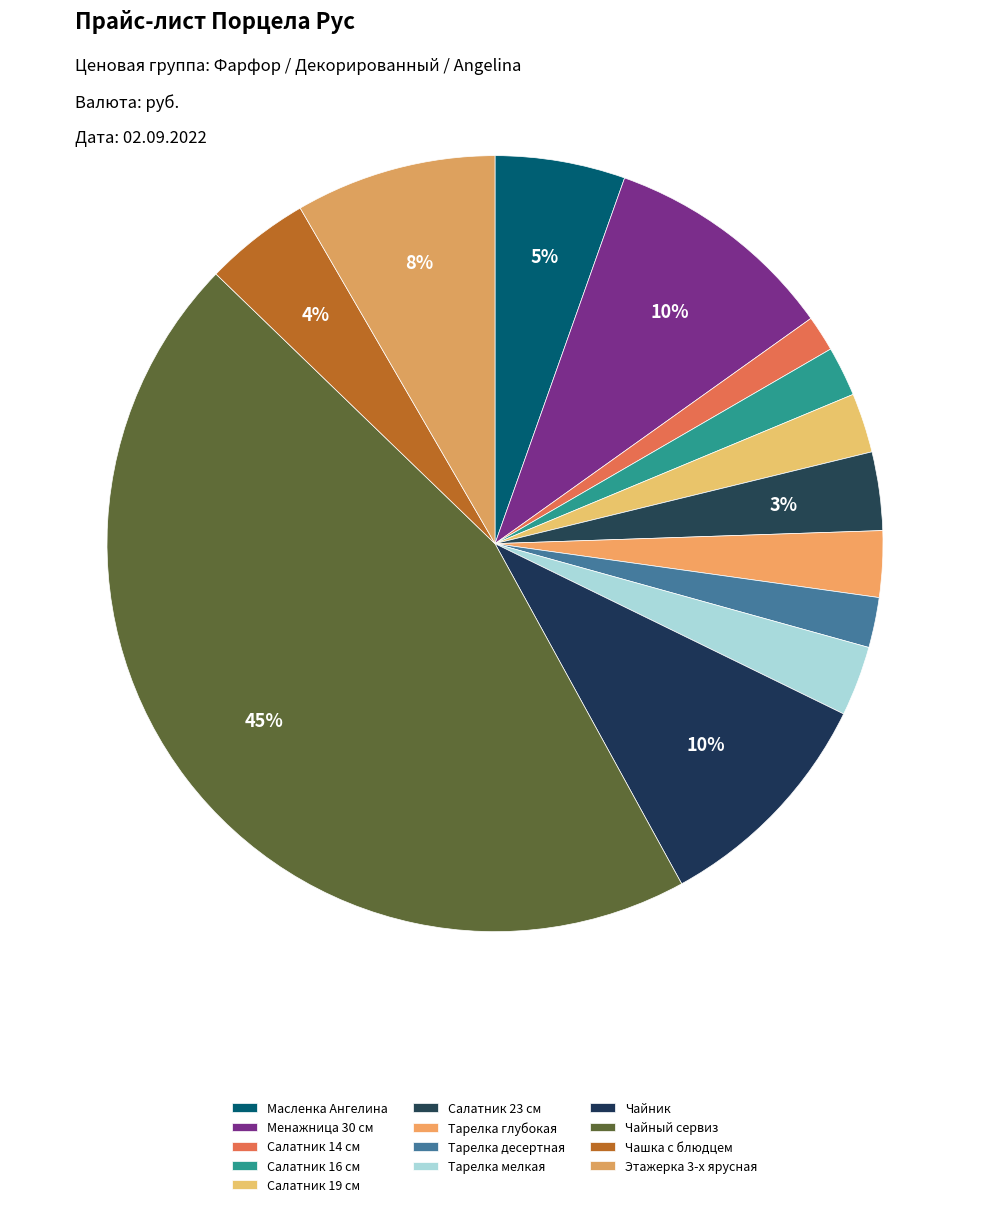

How many slices are in this pie chart?

13